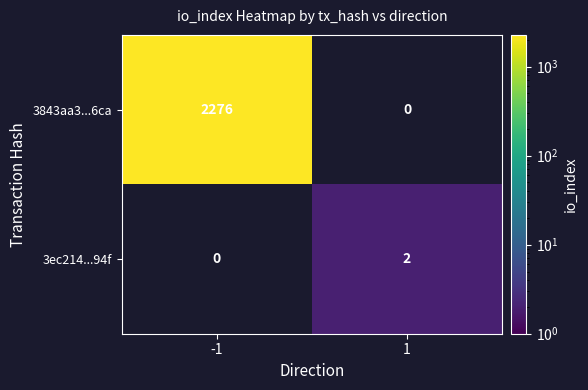

Is it true that 3ec214...94f equals 3.4 at 1?

False